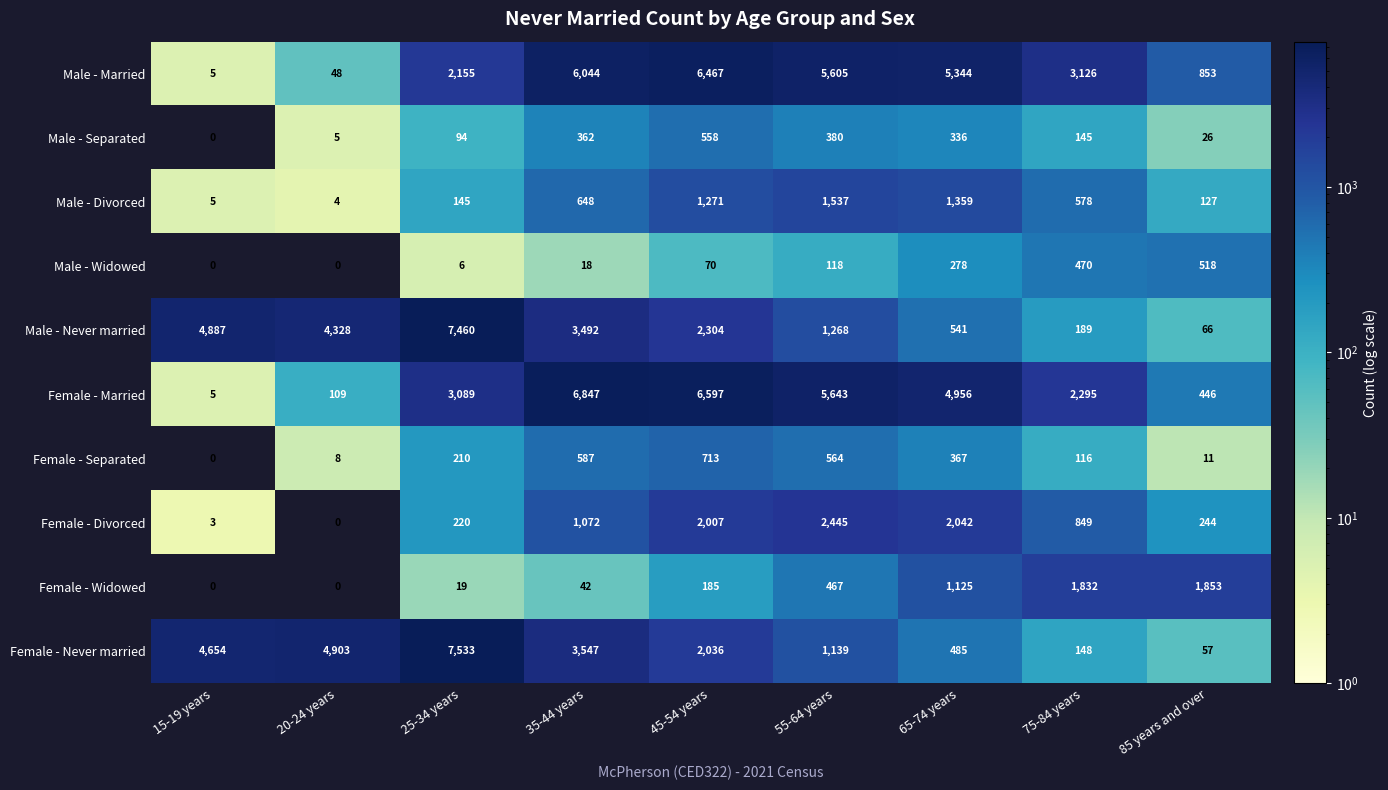

What is the difference between the maximum and second lowest values in the Female - Separated series?

705